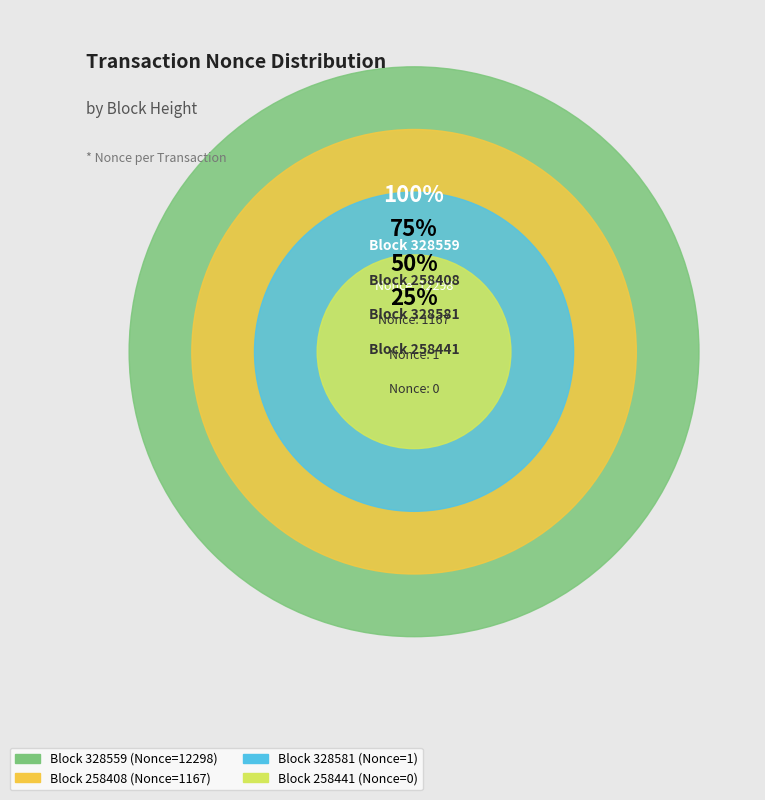

How many slices are in this pie chart?

4